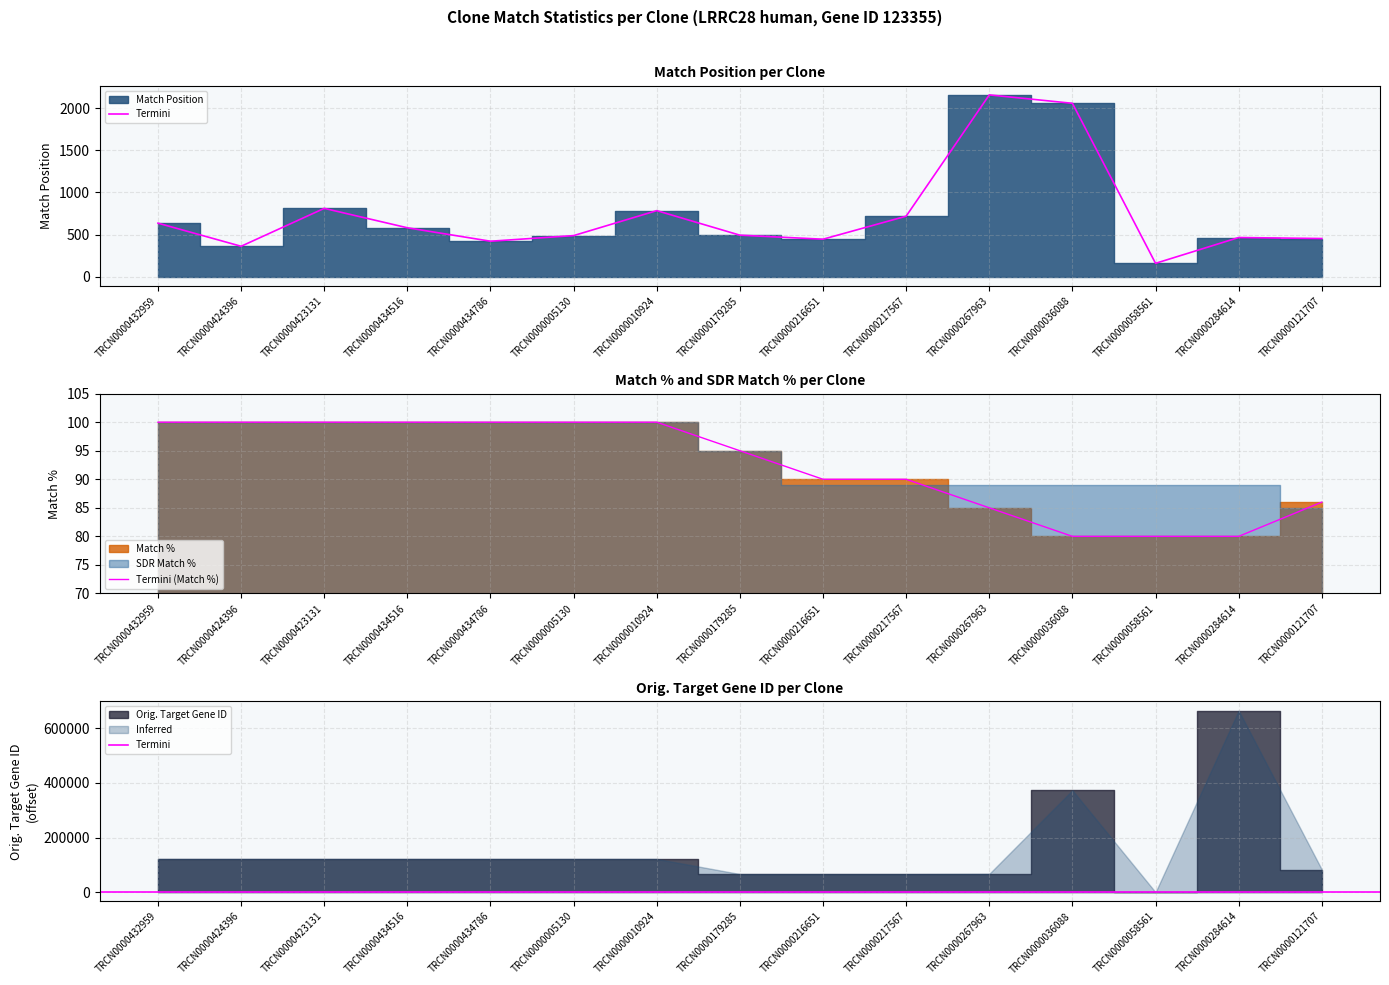

True or false: Termini (Match %) has a value of 153 at TRCN0000434786.

False